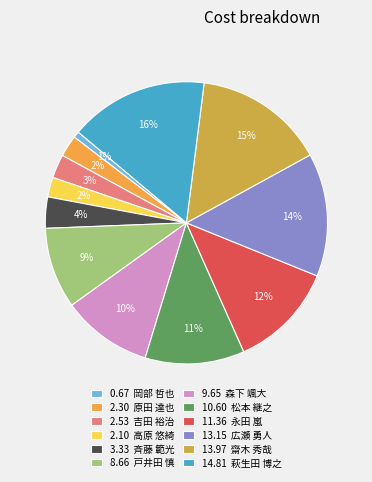

Is there any slice that represents more than half of the pie?

No